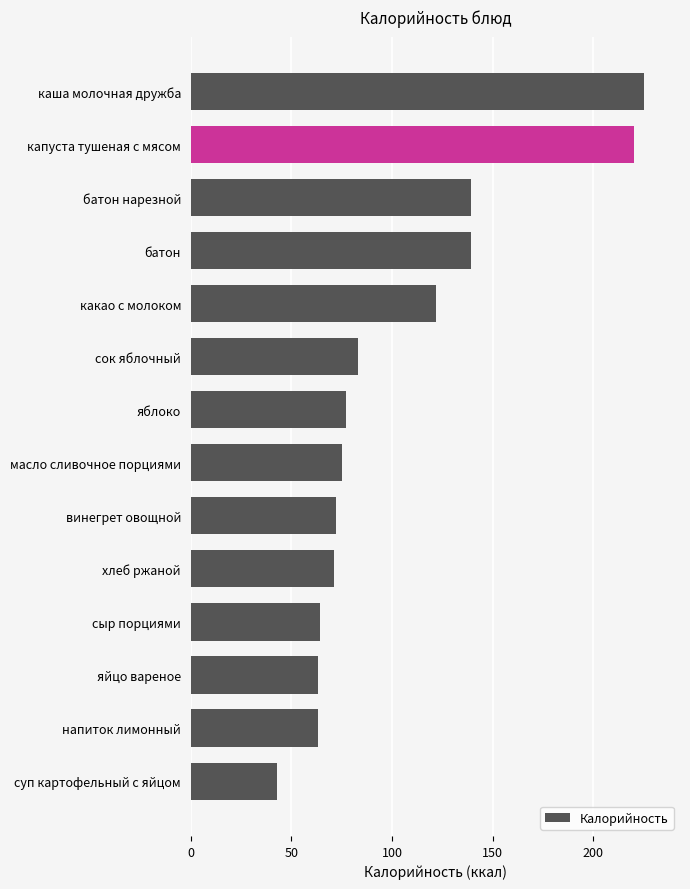

What is the sum of all values?

1456